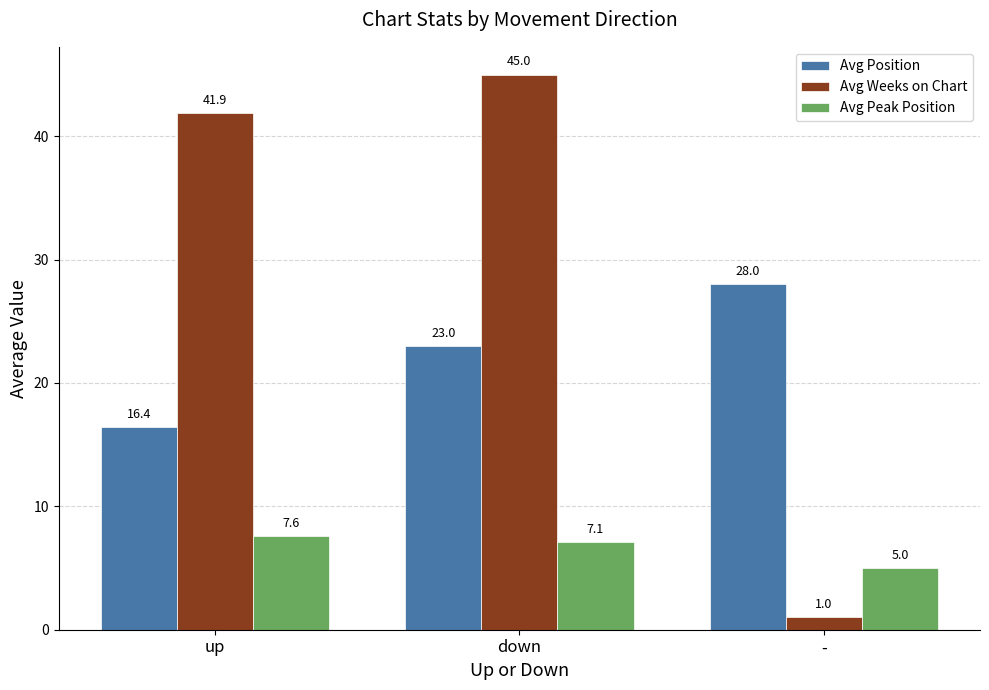

List the series in order of their overall mean, lowest first.

Avg Peak Position, Avg Position, Avg Weeks on Chart